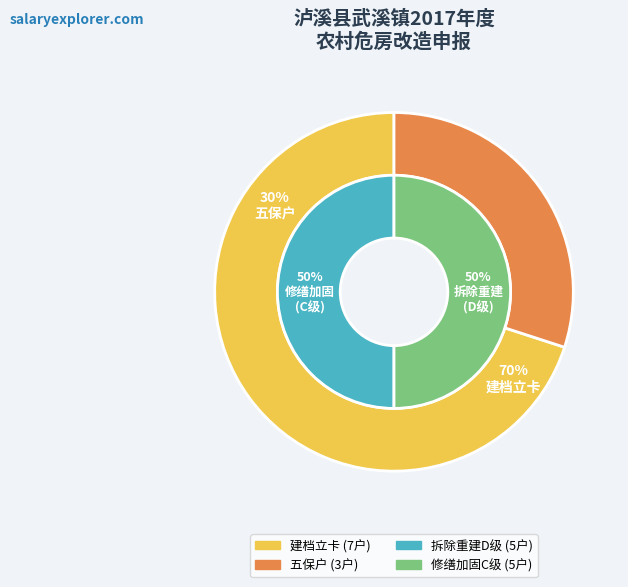

Combined, do 五保户 and 建档立卡 account for over 50%?

Yes